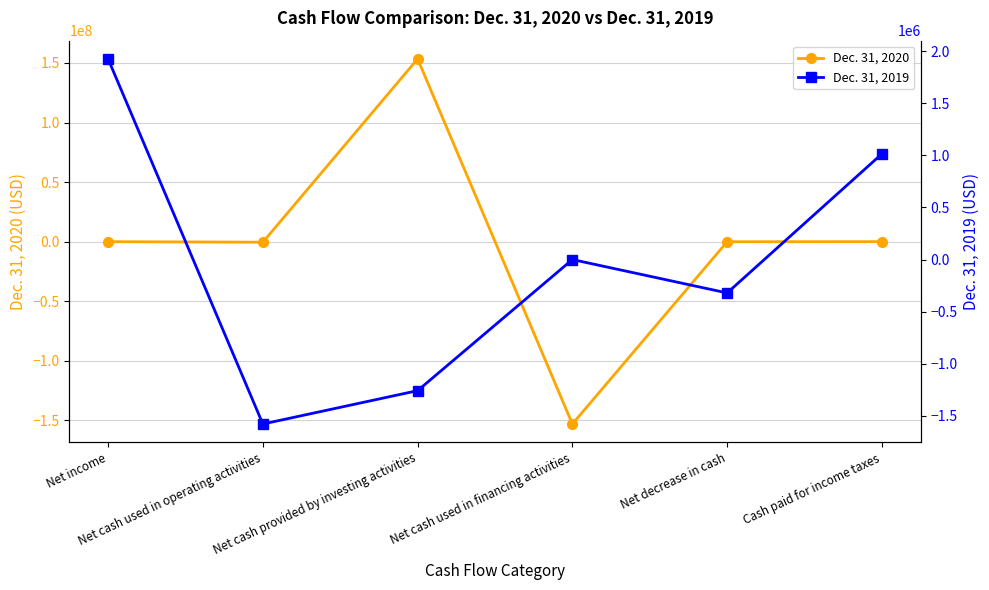

Which series changed the most between Net cash used in financing activities and Net decrease in cash?

Dec. 31, 2020